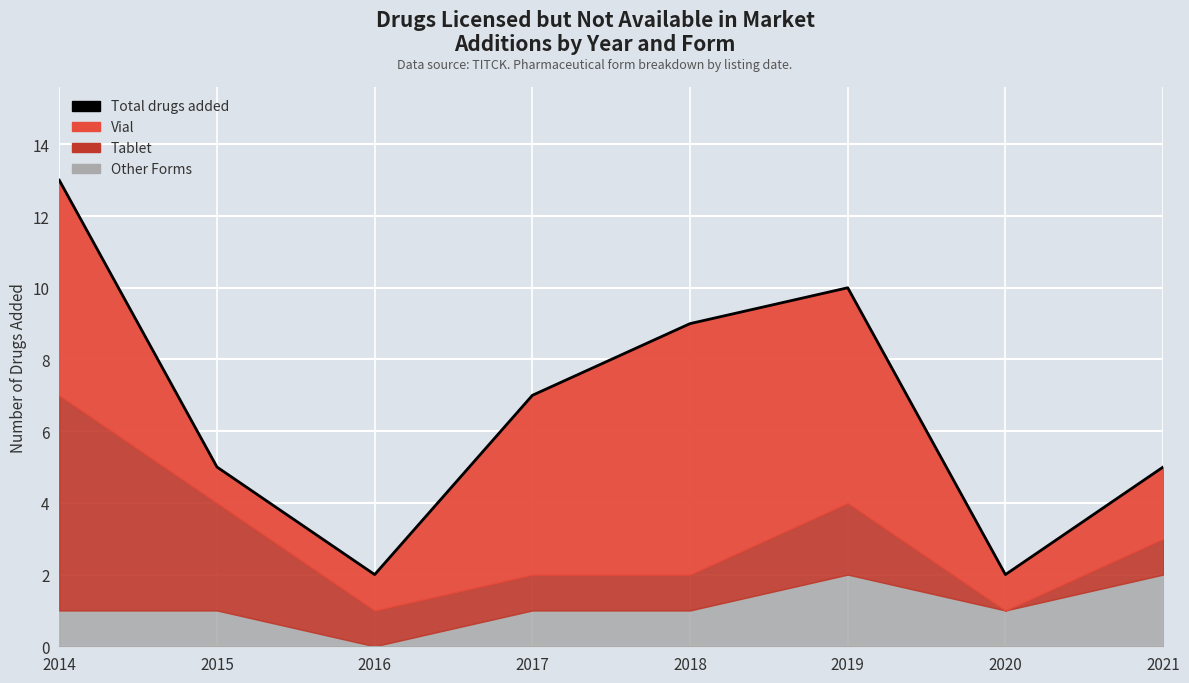

Read the value at 2017, to the nearest 10.

10